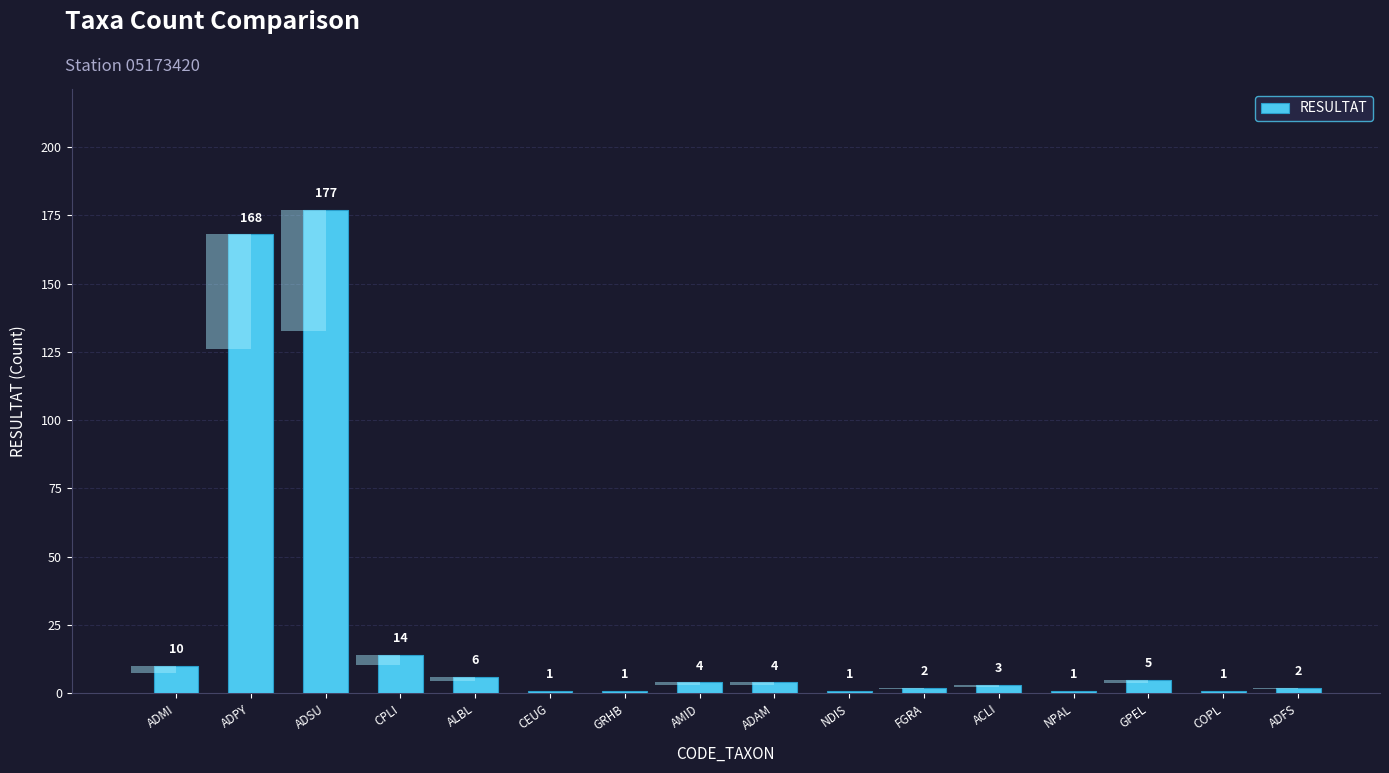

Which has a higher value, COPL or GRHB?

COPL